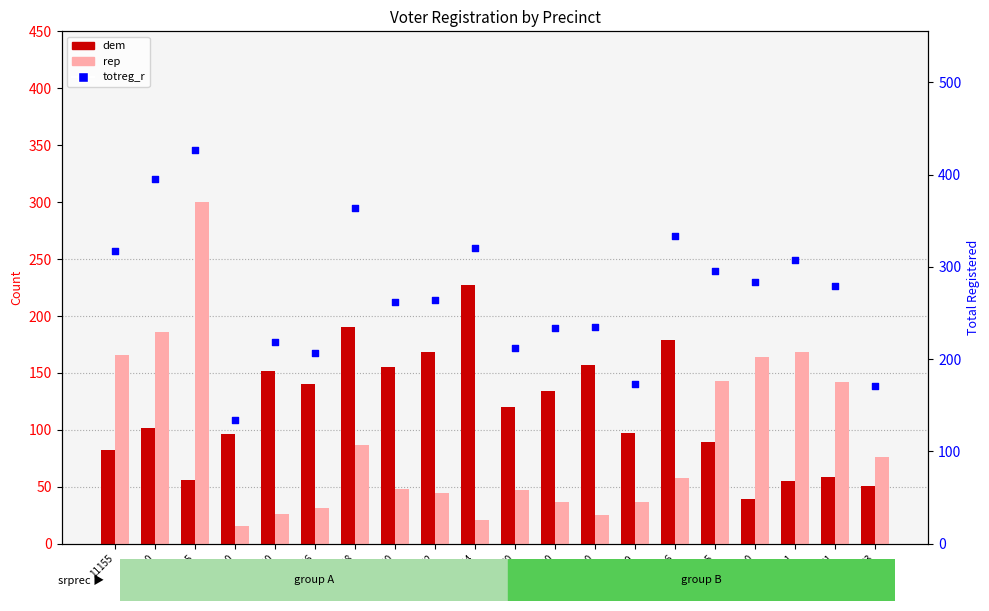

Which series has the largest Y range (max minus min)?

totreg_r